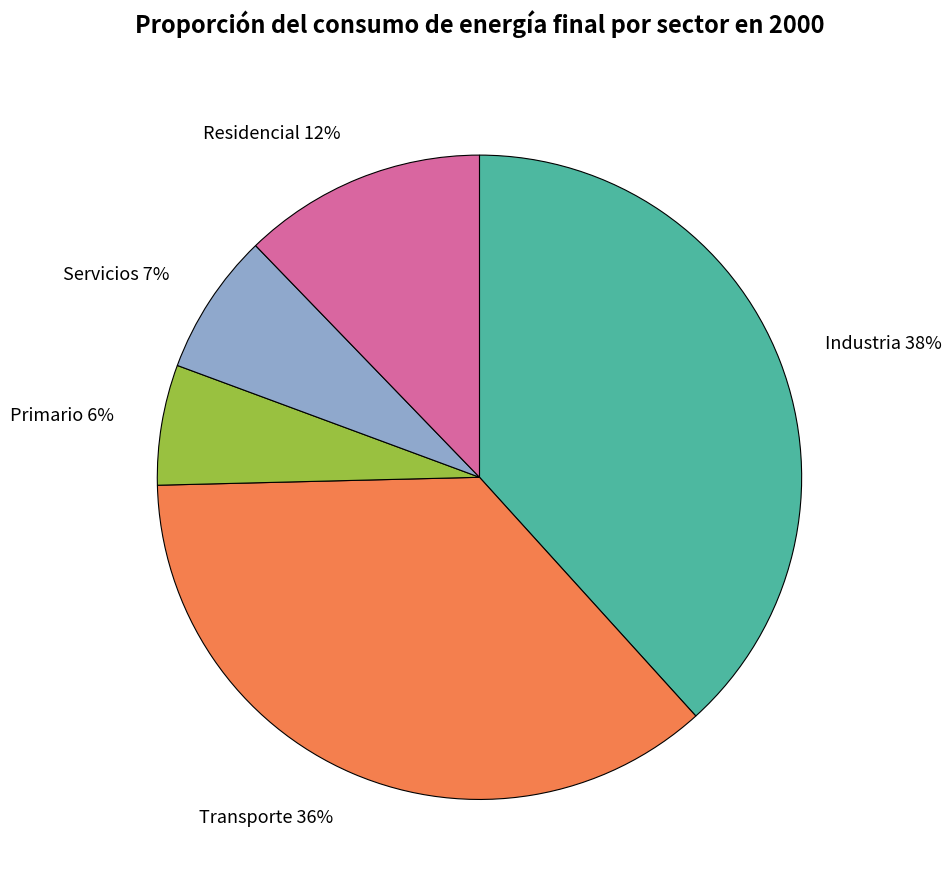

Which slice is the largest?

Industria